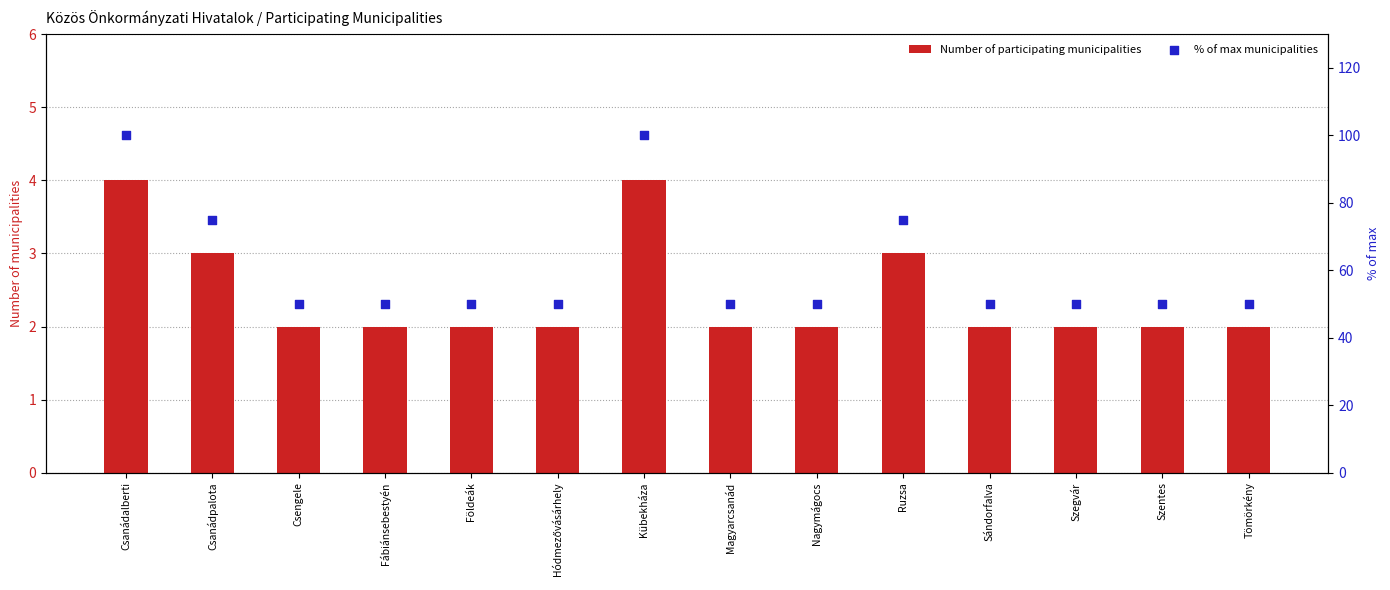

Which series has the largest Y range (max minus min)?

% of max municipalities